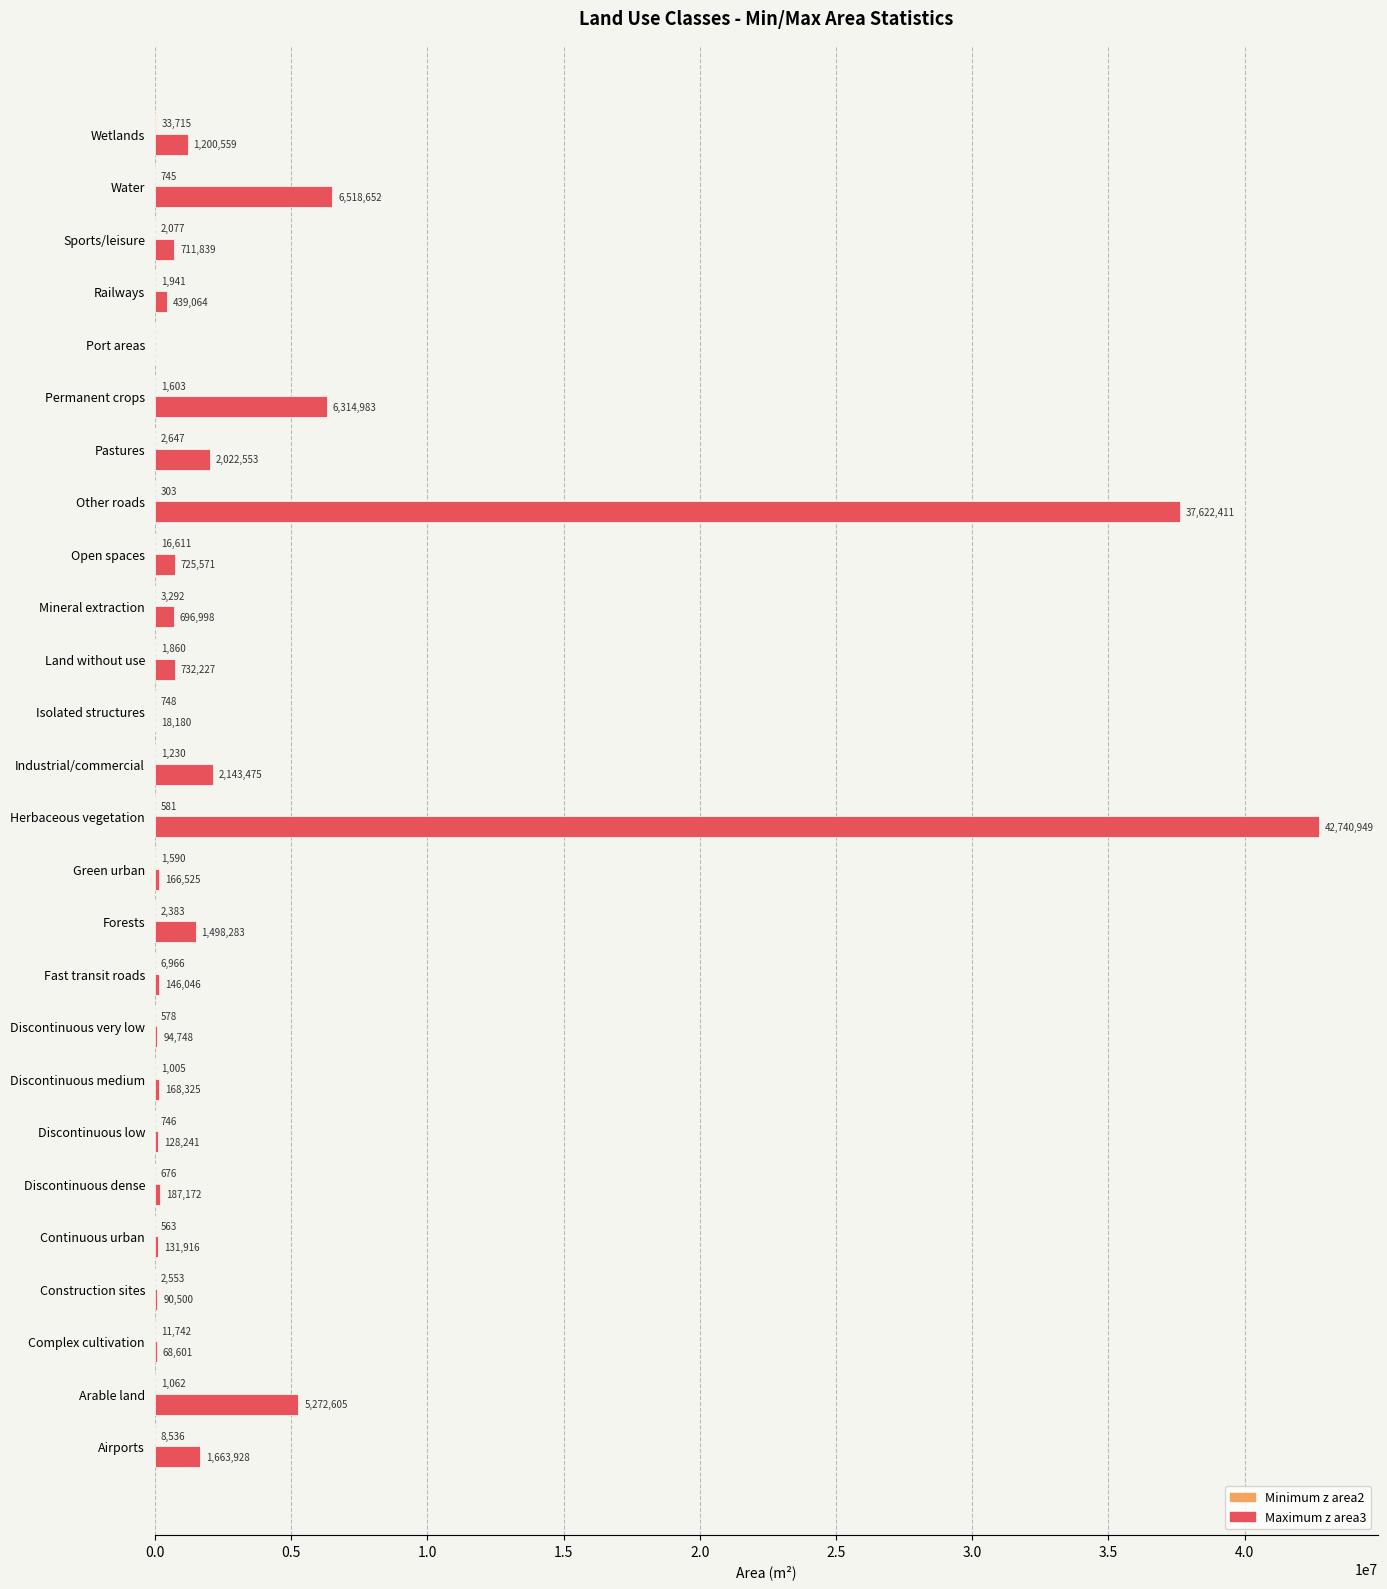

Which series has the widest spread of values?

Maximum z area3